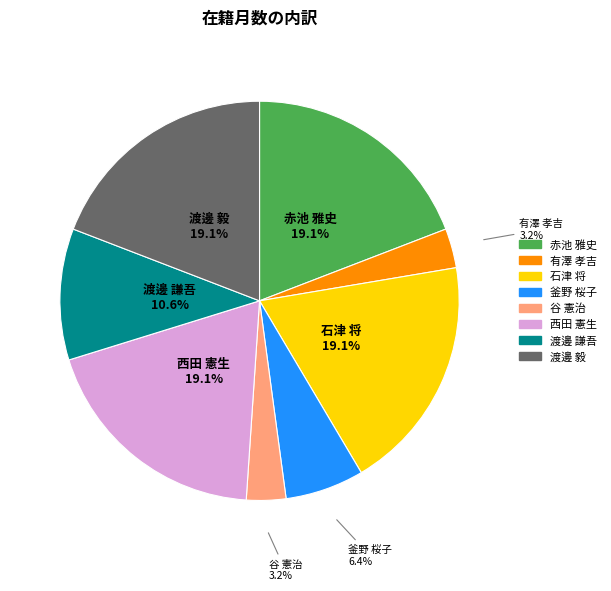

What portion of the pie excludes 渡邊 謙吾?

89.4%